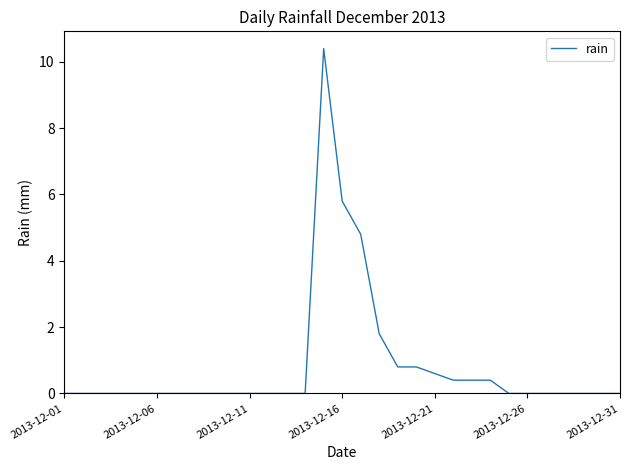

What is the greatest value displayed?

10.4